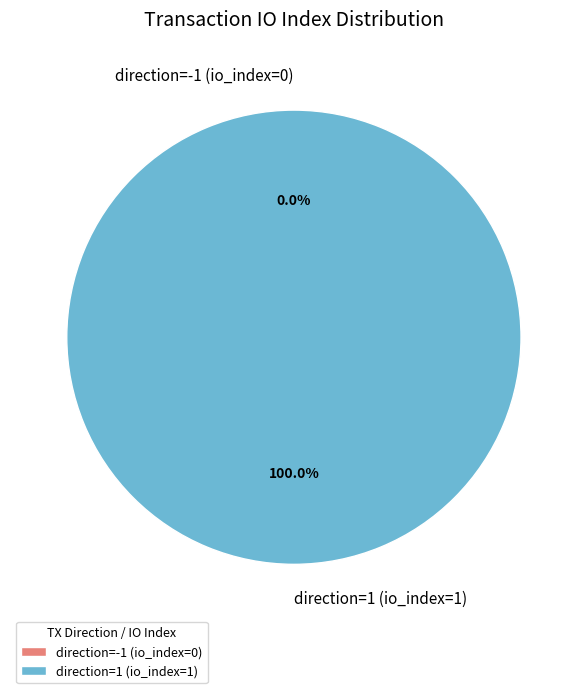

What percentage is the direction=1 (io_index=1) slice, to the nearest percent?

100%